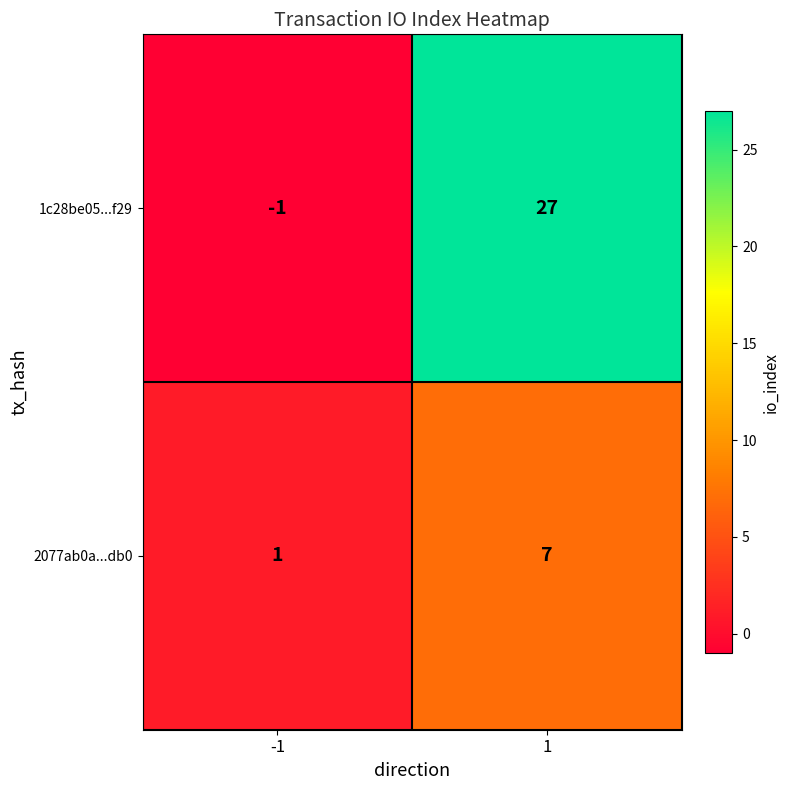

At -1, list the series in order from smallest to largest.

1c28be05...f29, 2077ab0a...db0